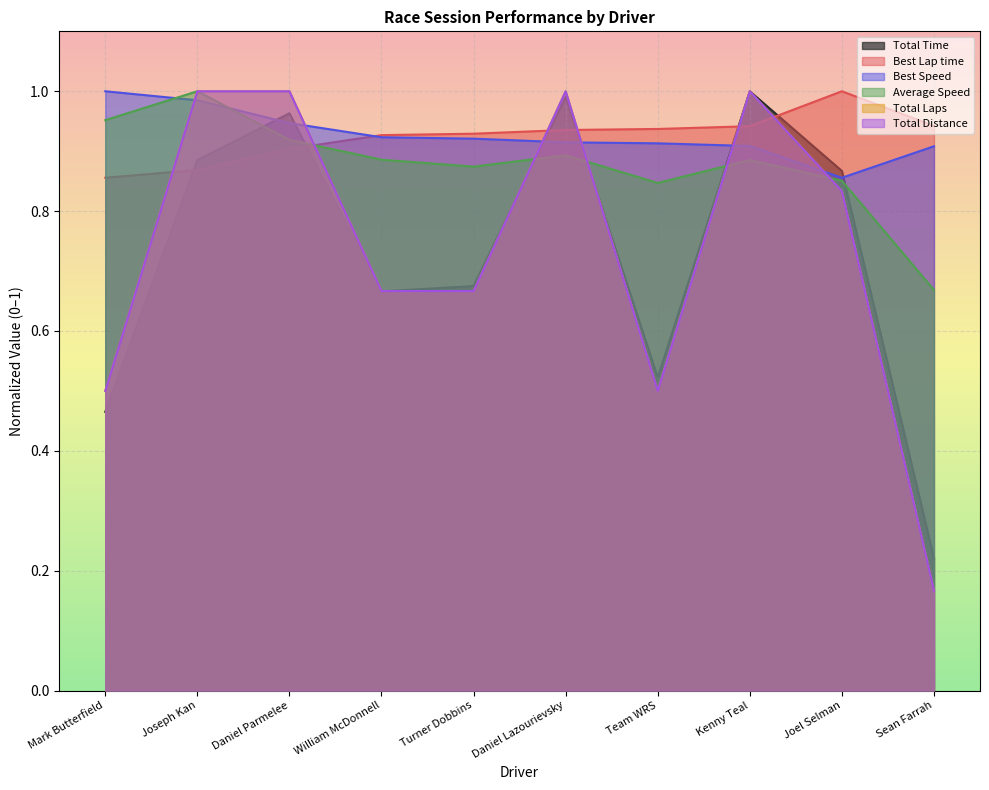

What is the average value of the Best Lap time series?

0.9